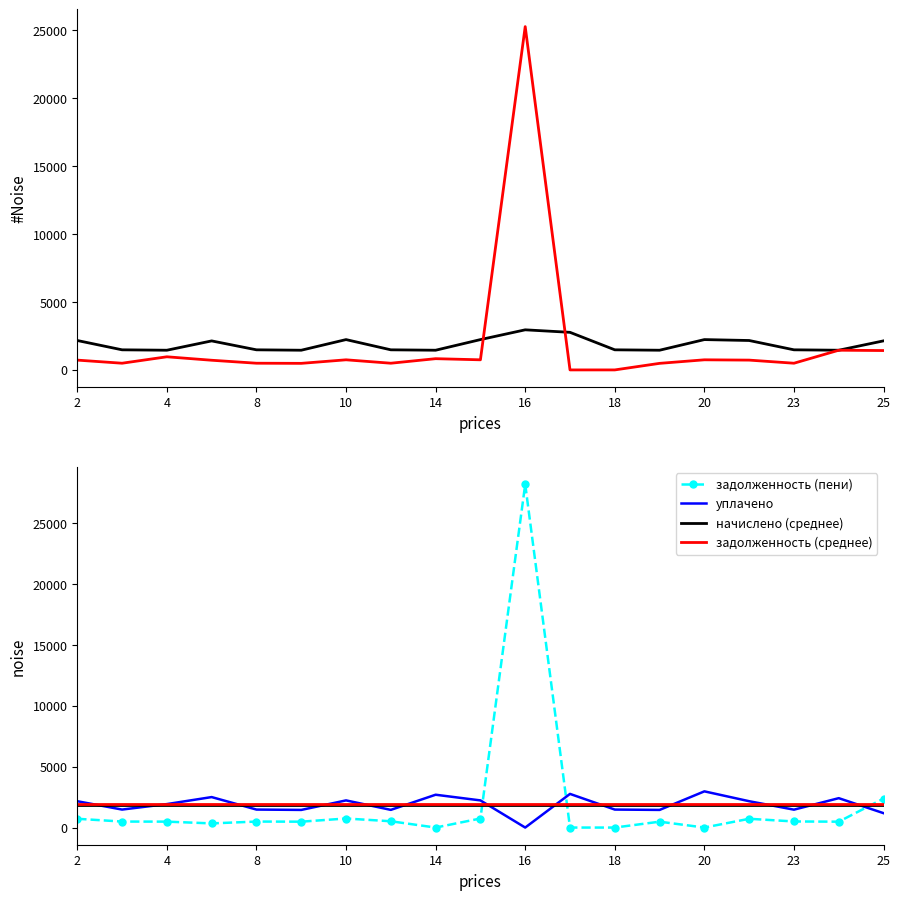

The value of уплачено at 18 is 1479.2. True or false?

True